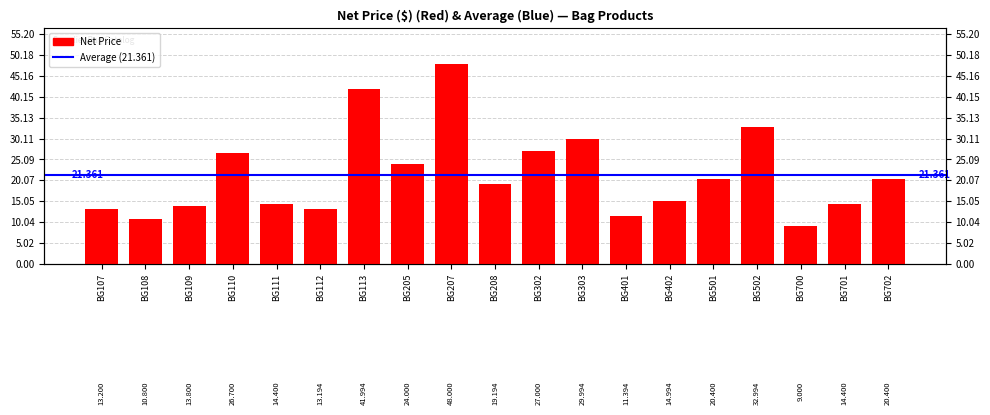

Rank the categories by value from highest to lowest.

BG207, BG113, BG502, BG303, BG302, BG110, BG205, BG501, BG702, BG208, BG402, BG111, BG701, BG109, BG107, BG112, BG401, BG108, BG700